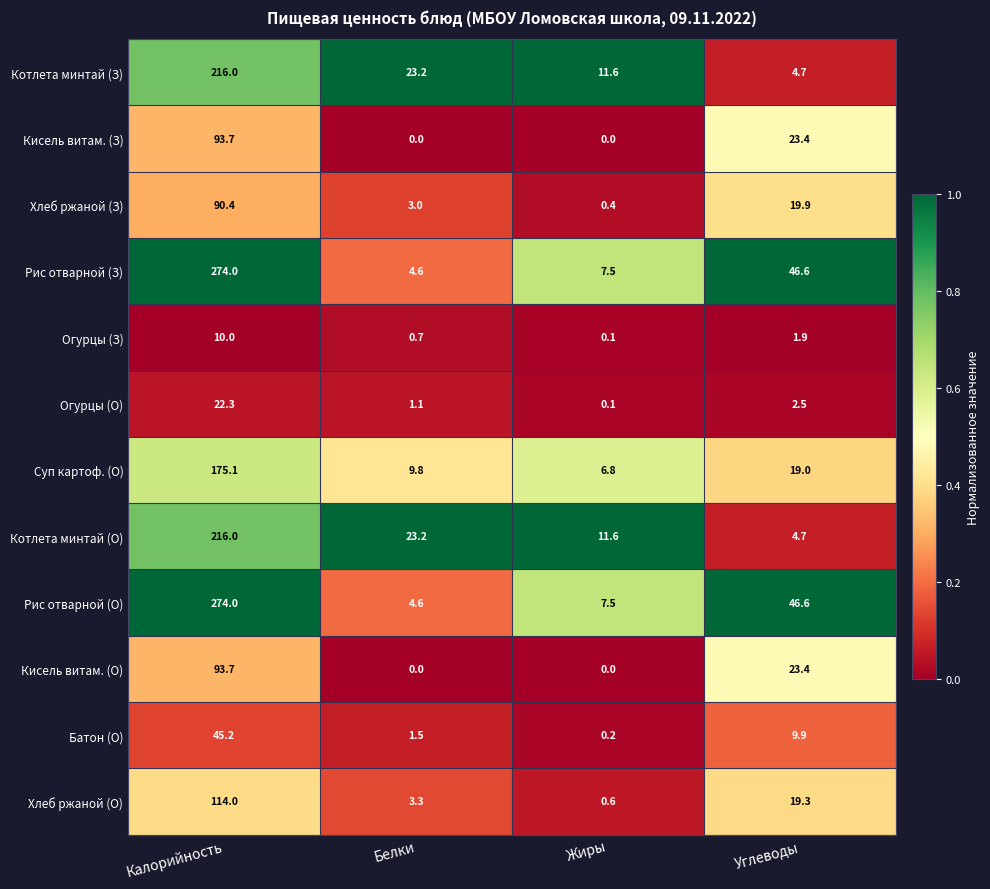

At which label does Котлета минтай (З) reach its peak?

Калорийность